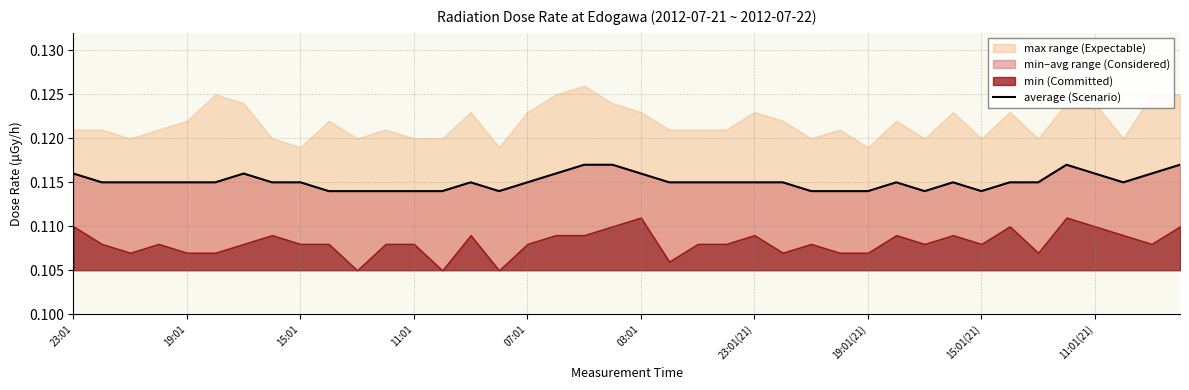

True or false: the data shows 0.2 at 11:01.

False